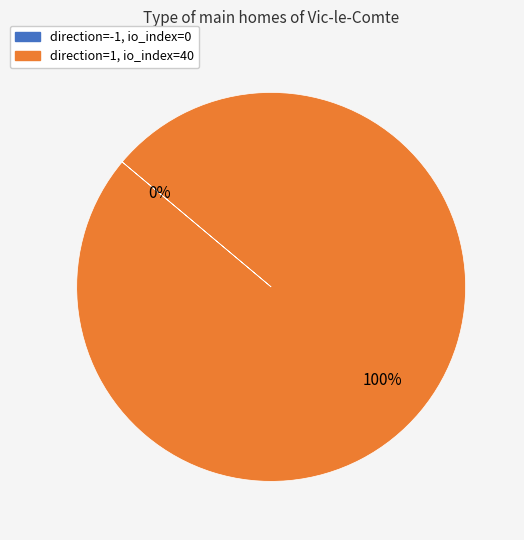

What is the majority slice?

direction=1 (io_index=40)